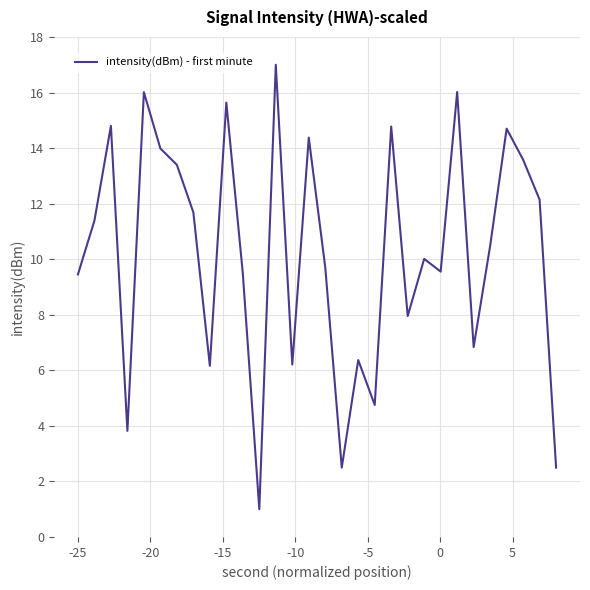

What is the maximum value shown in the chart?

17.0